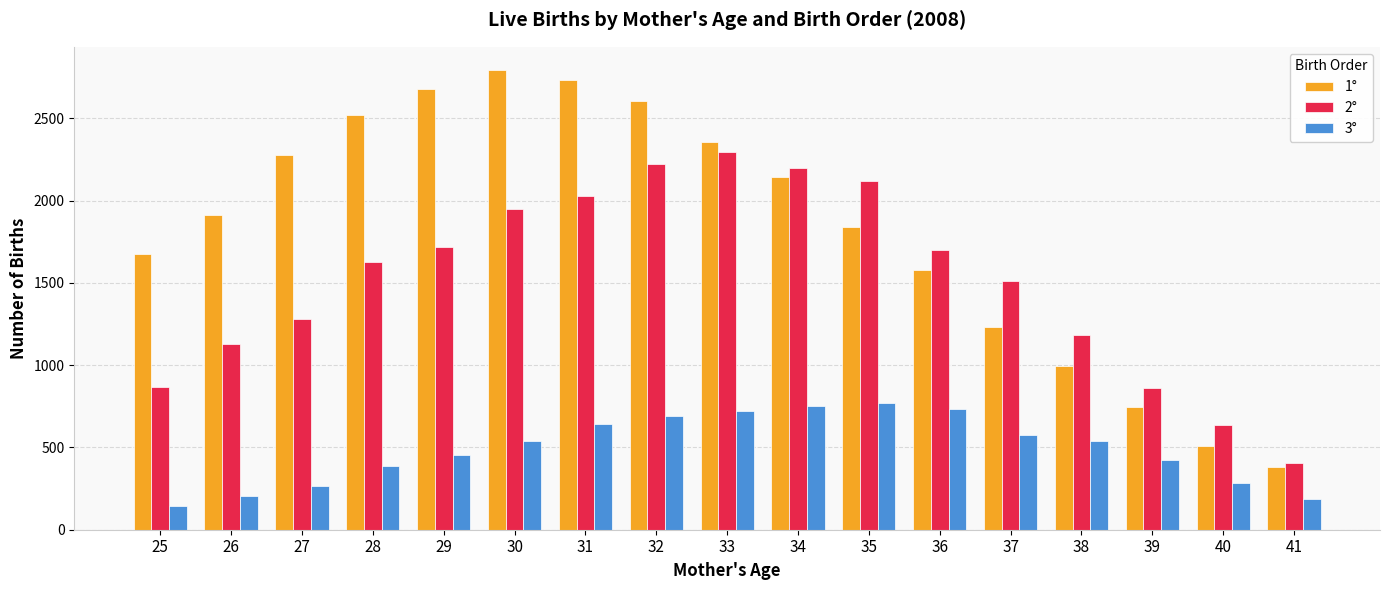

What is the total value across all series at 27?

3820